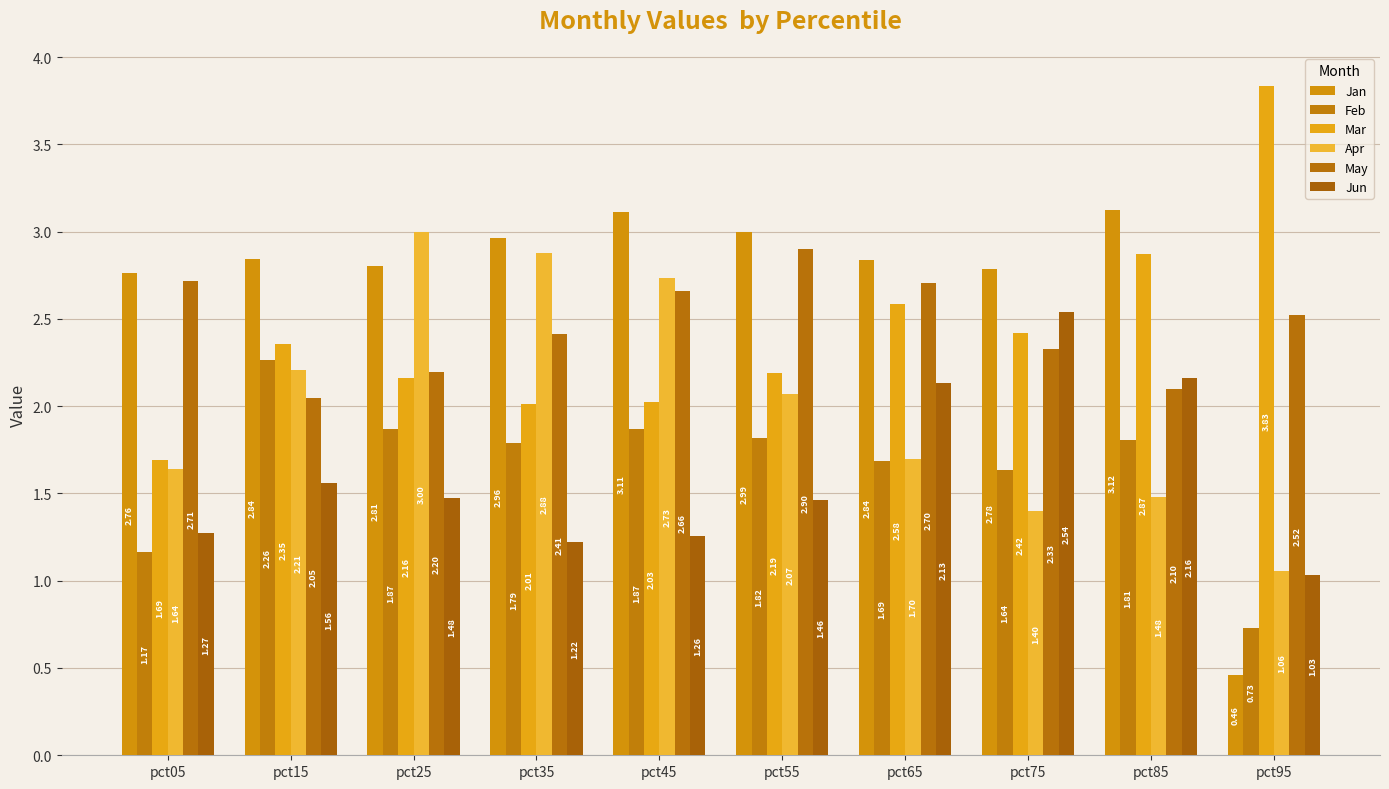

What is the total value across all series at pct65?

13.6